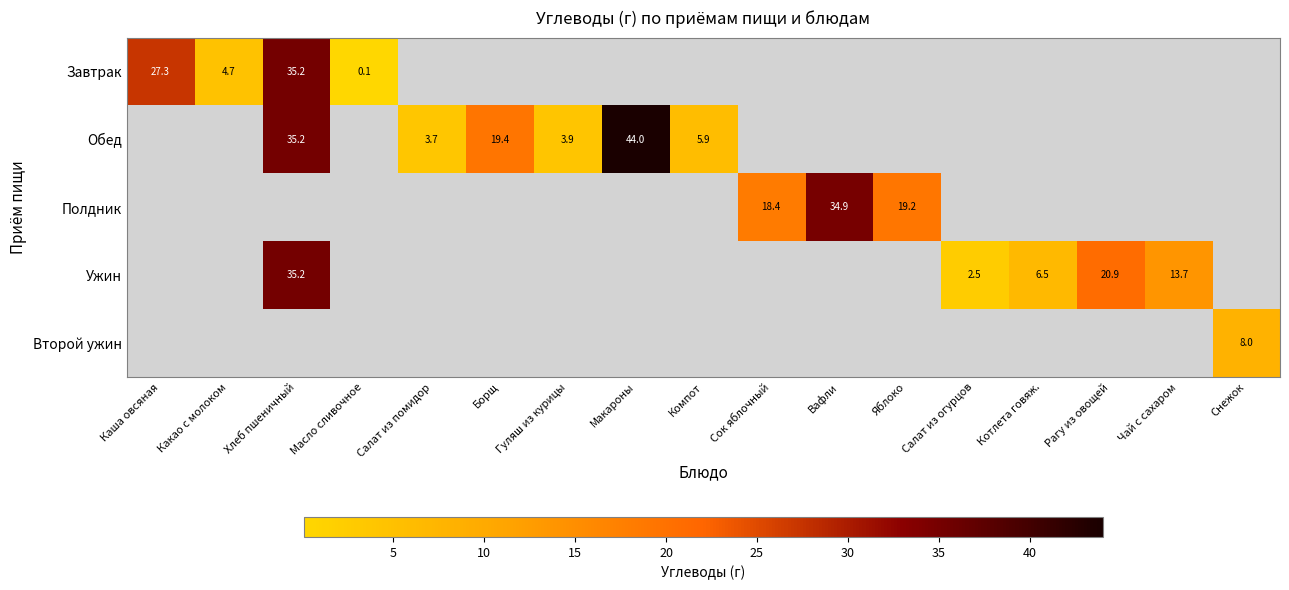

At how many categories does at least one series exceed 9?

9